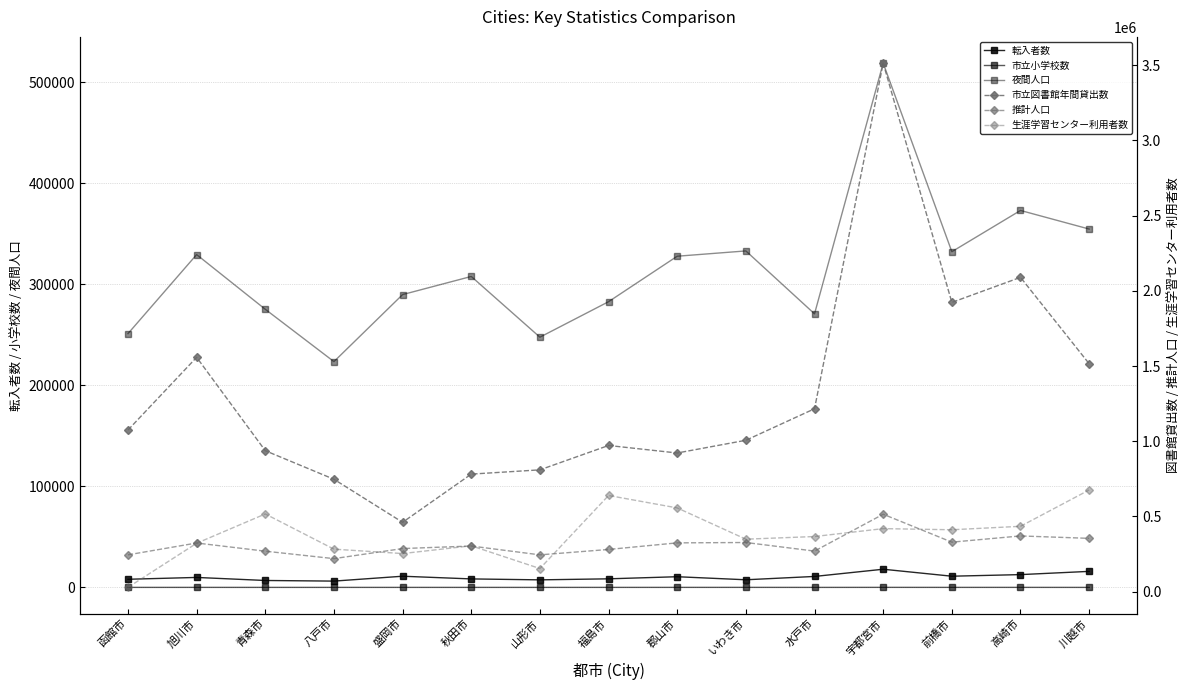

What is the maximum value for 推計人口?

514708